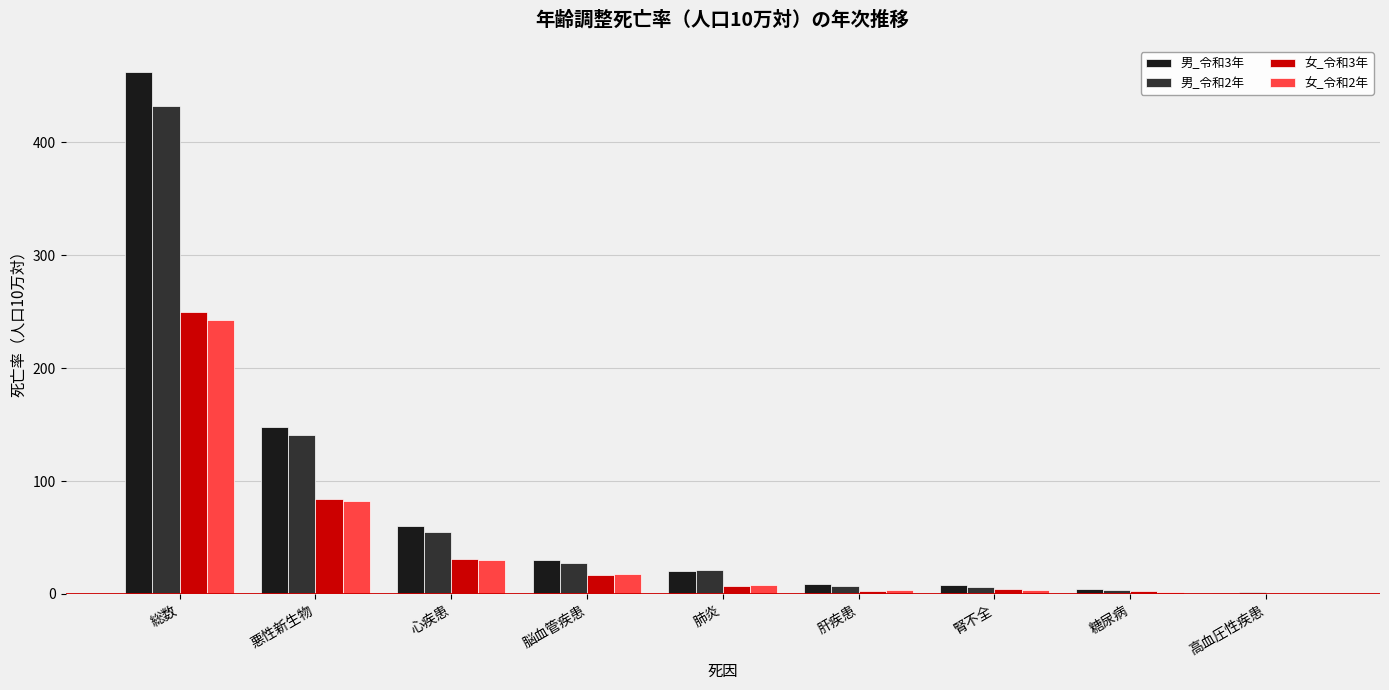

The 男_令和3年 series shows 87.0 at 心疾患. True or false?

False